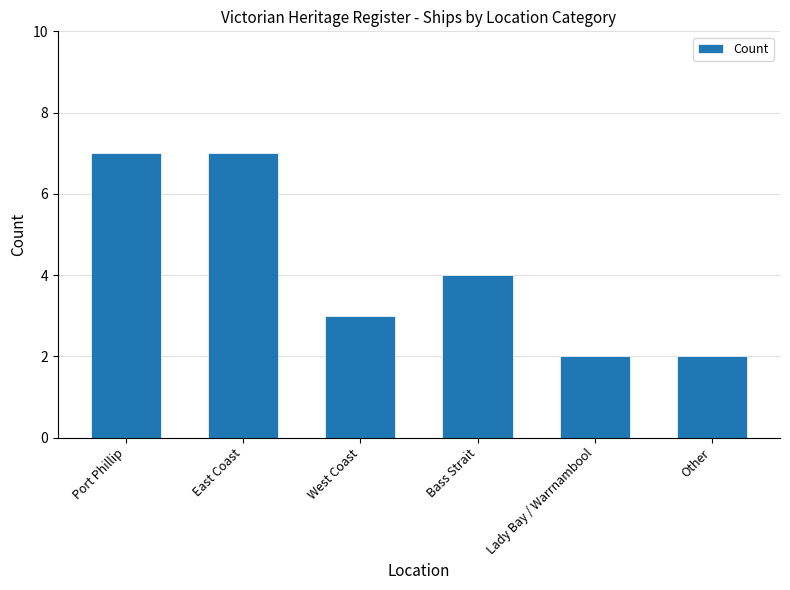

How many values are below 4?

3